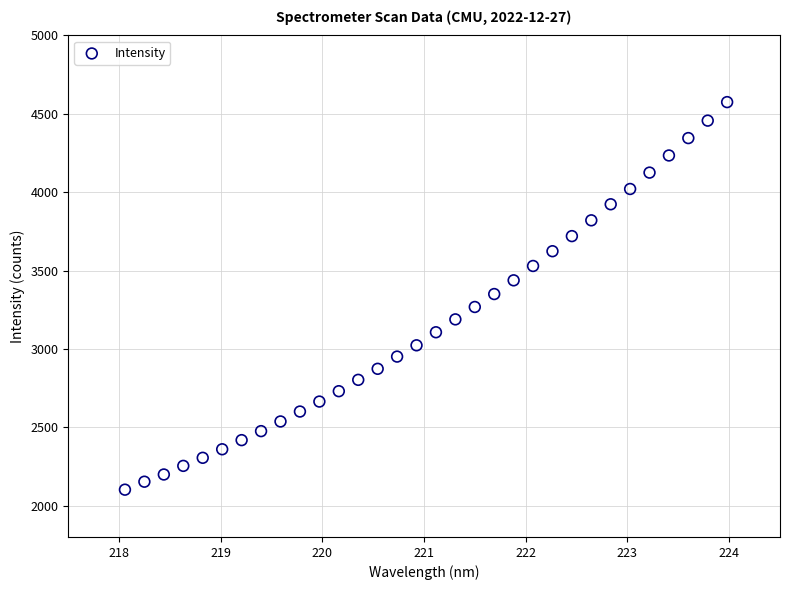

What is the range of X values (max minus min)?

5.9